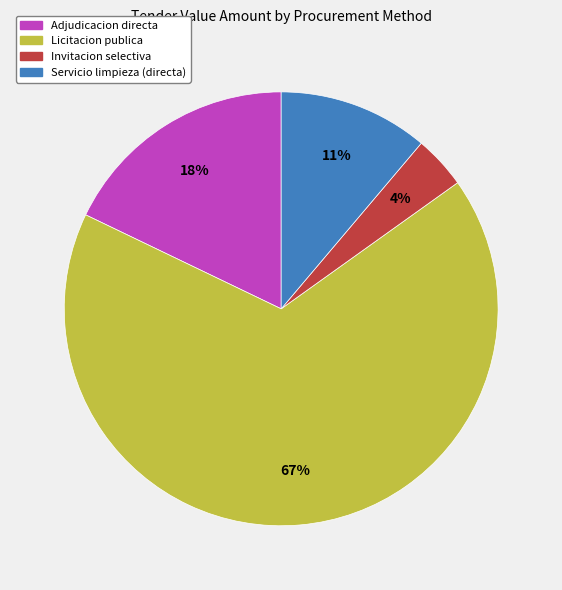

The Invitacion selectiva slice represents 4% of the pie. True or false?

True